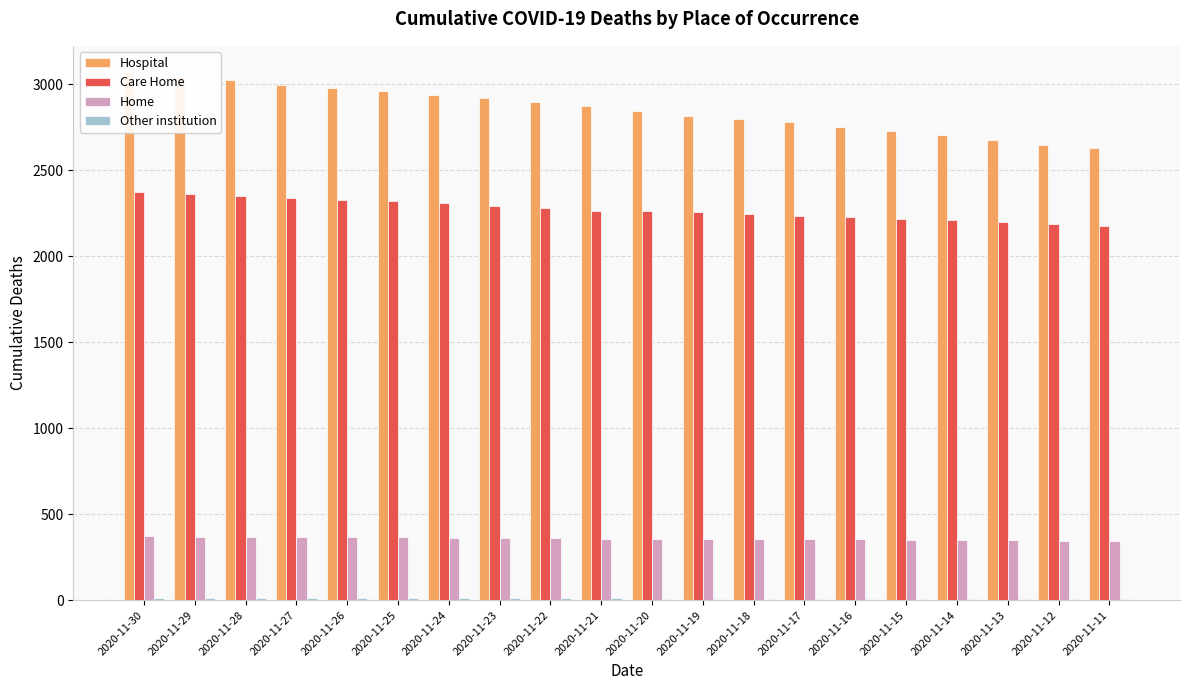

Where is Home nearest to the value 356?

2020-11-19